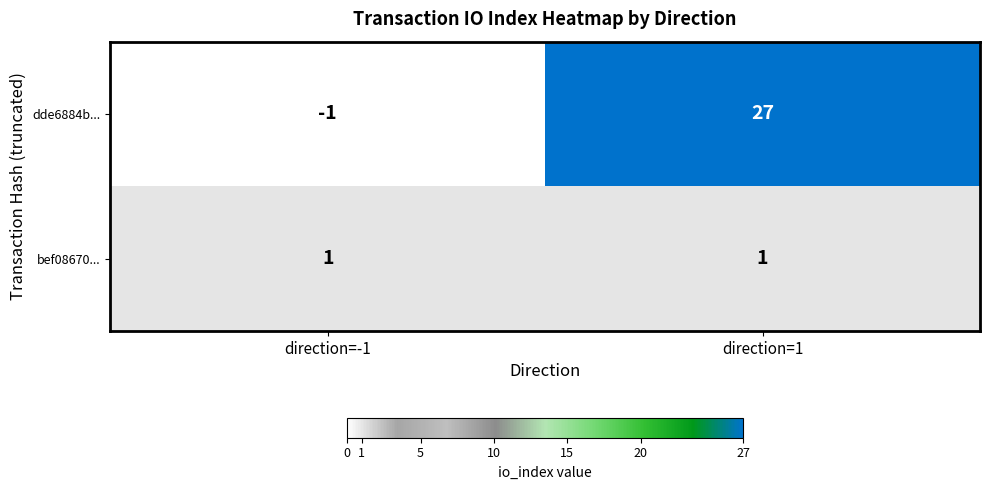

Rank the series by their maximum value, from highest to lowest.

dde6884b..., bef08670...